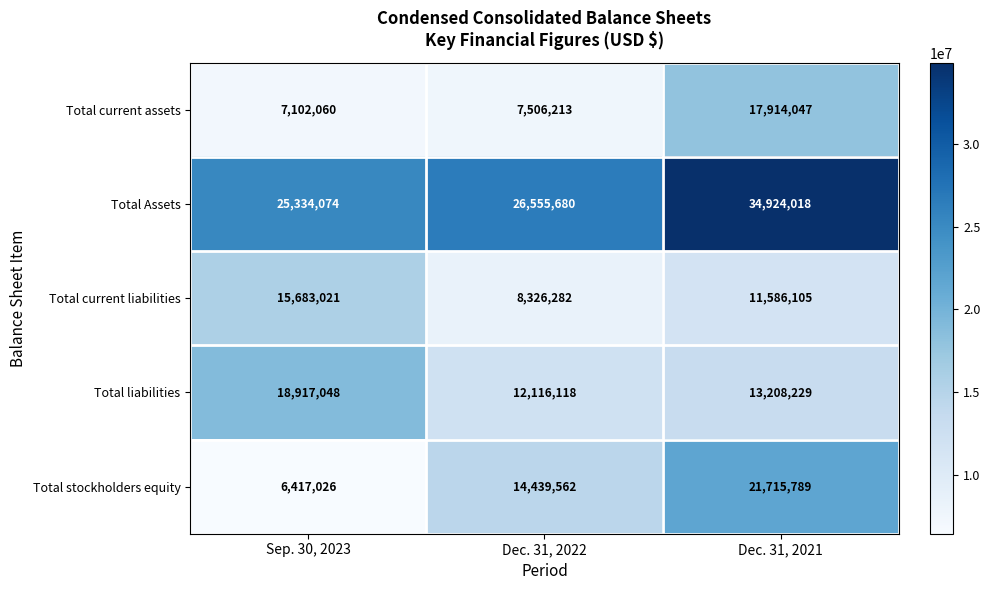

Which category has the lowest value in the Total stockholders equity series?

Sep. 30, 2023